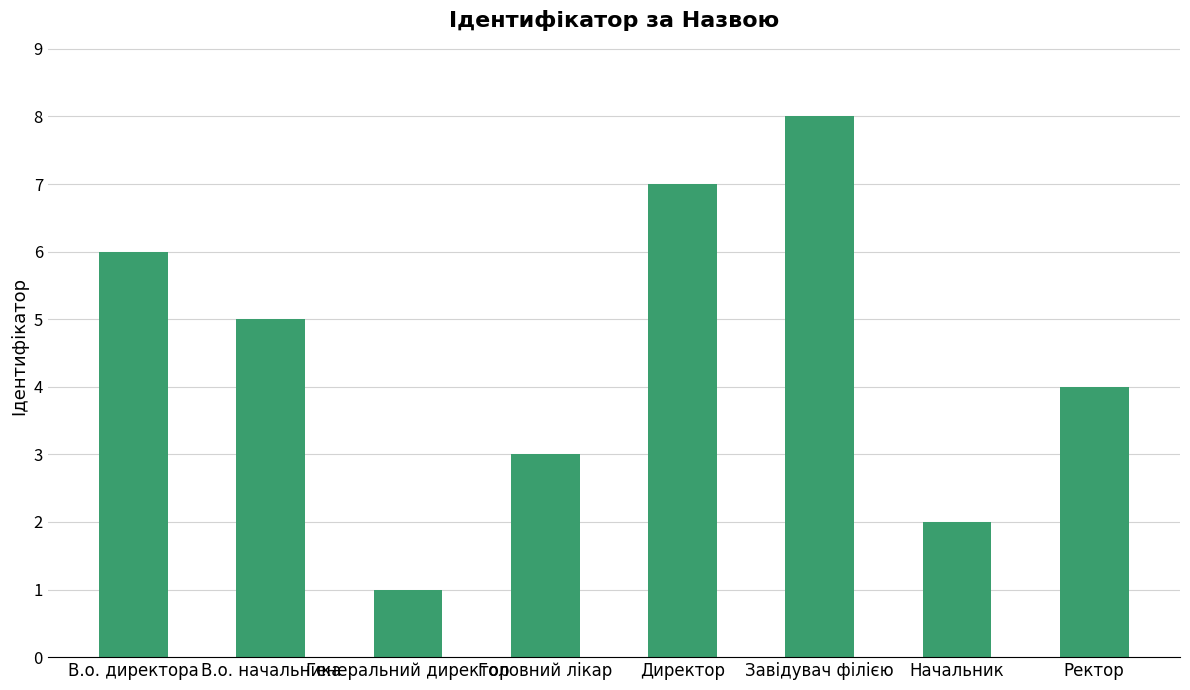

What is the value of the 5th bar from the left?

7